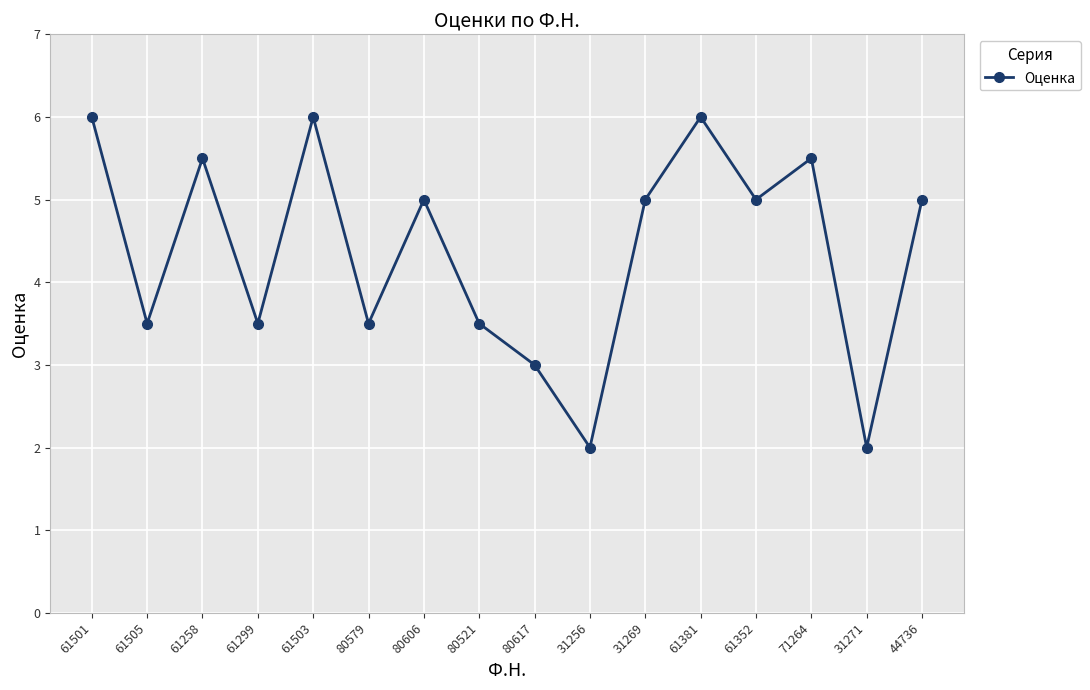

What is the ratio of the value at 31269 to the value at 80521?

1.4